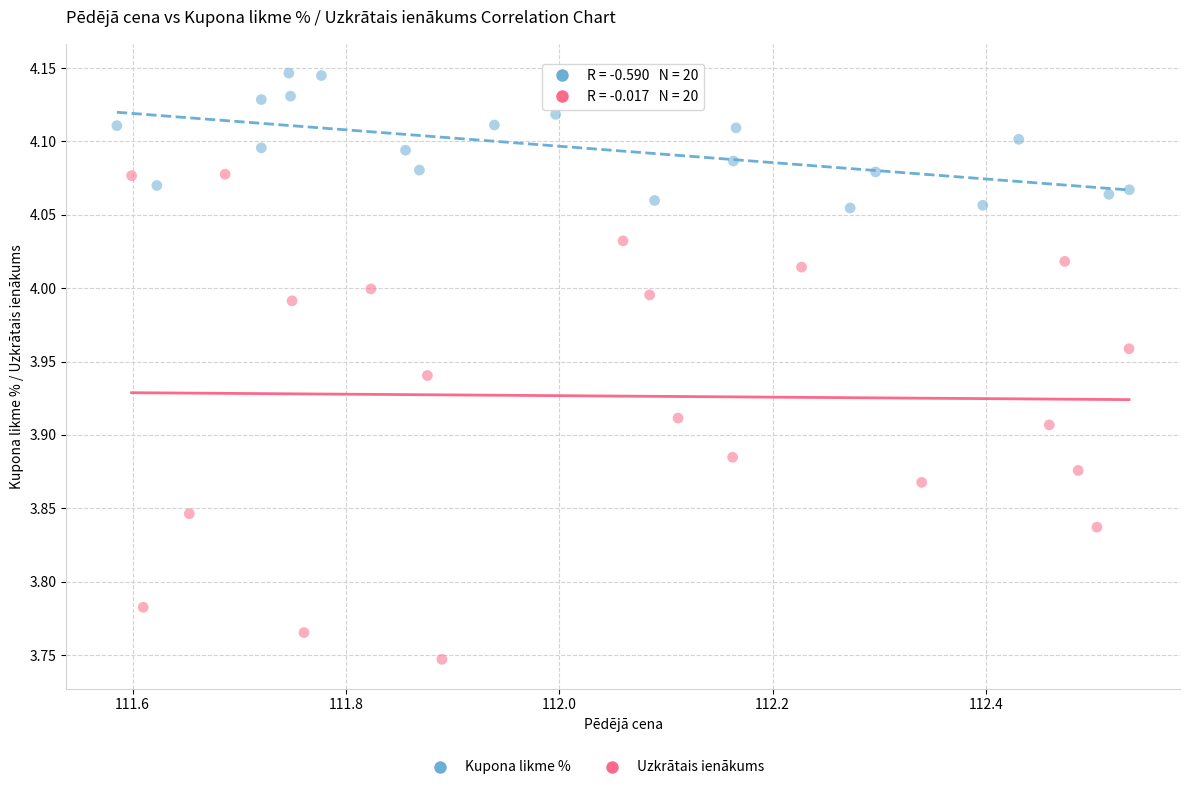

Which series contains the highest Y value?

Kupona likme %